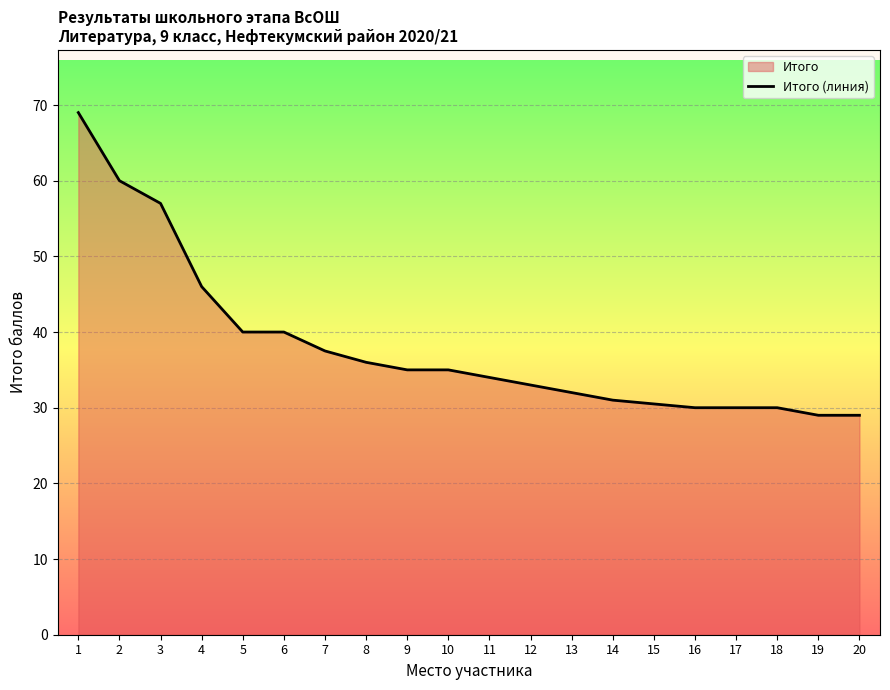

Approximately how many times larger is the value at 15 compared to 12?

0.9